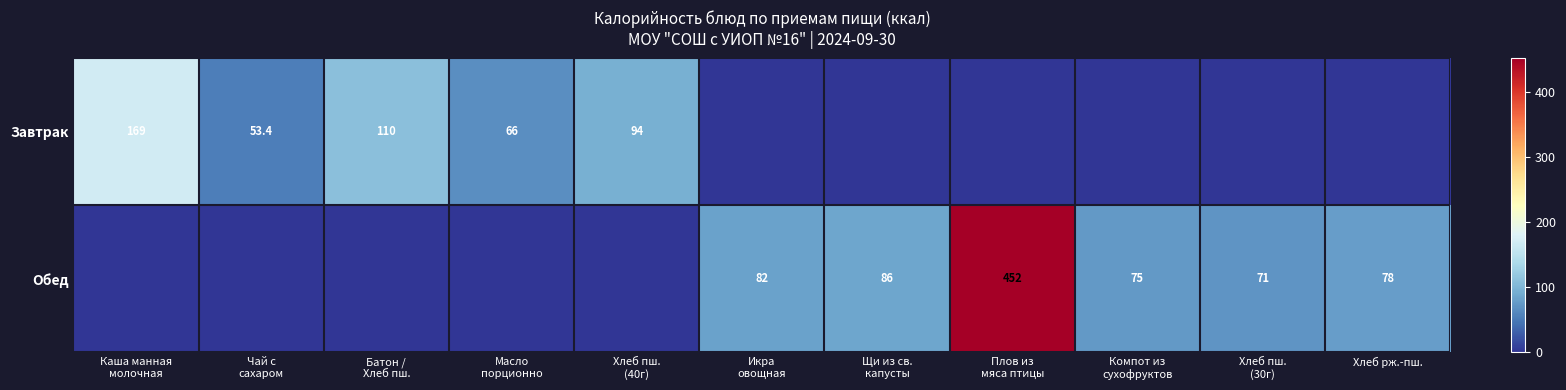

What is the average value of the Завтрак series?

44.8